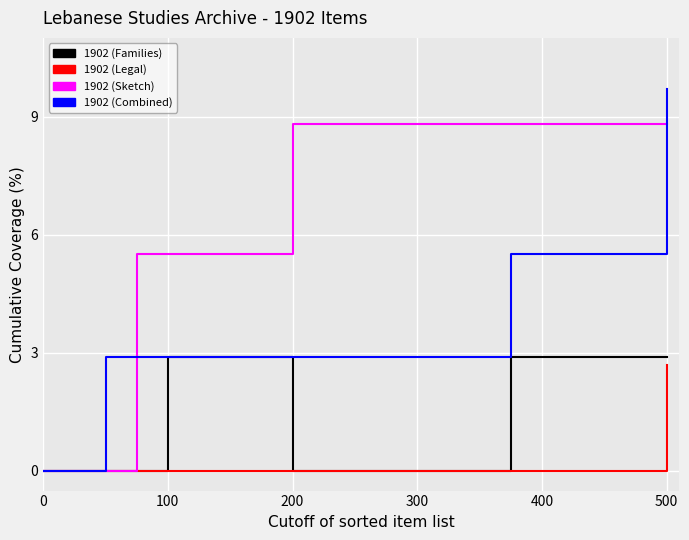

Which series has the largest total across all categories?

1902 (Sketch)